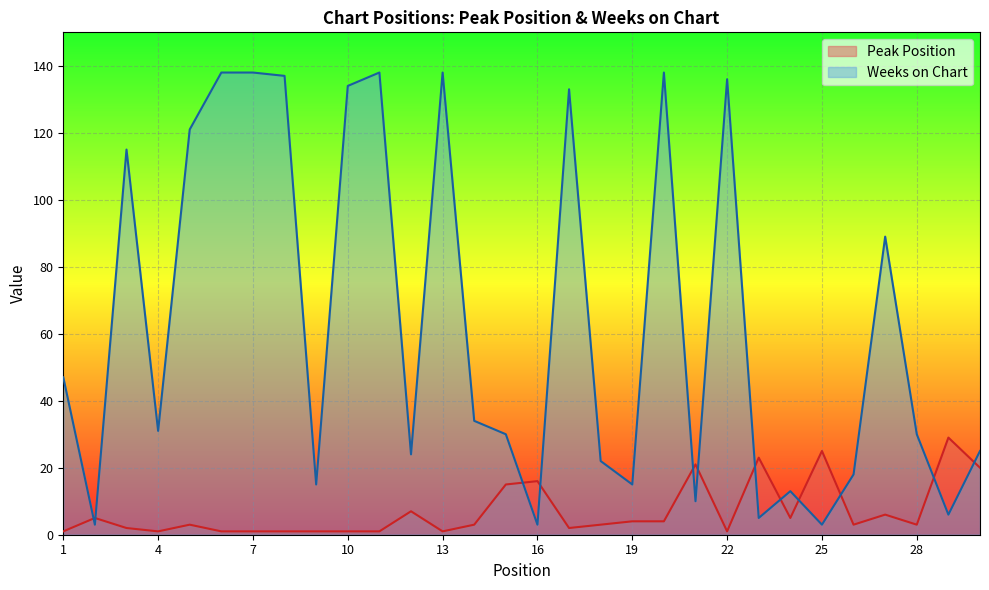

At which label does Weeks on Chart first exceed 31?

1